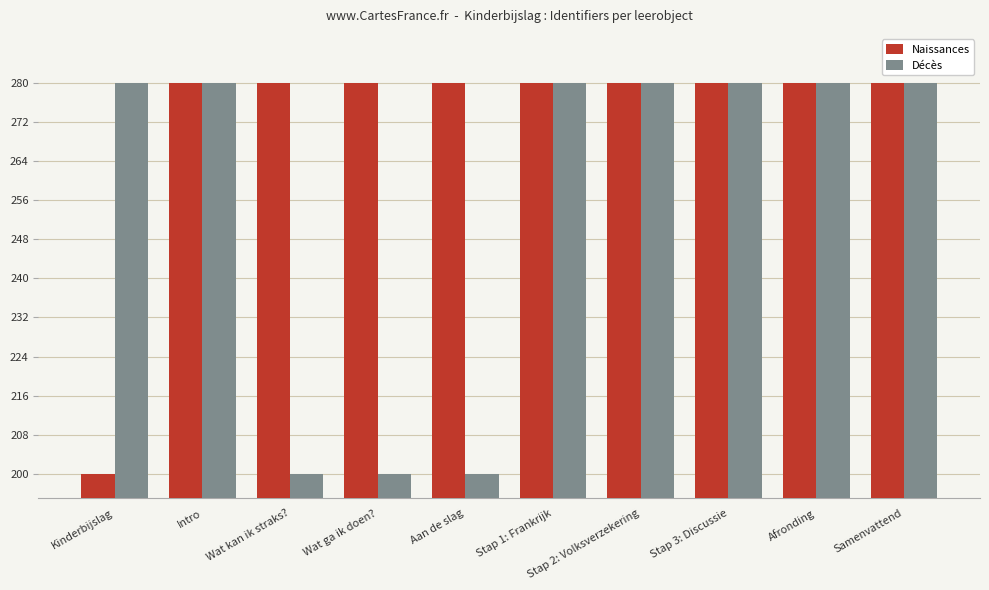

List the series in order of their overall mean, lowest first.

Décès, Naissances